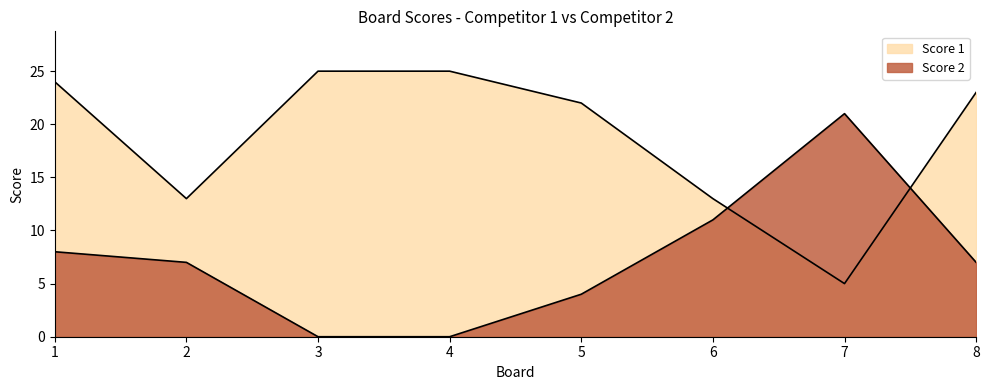

What is the average value of the Score 1 series?

19